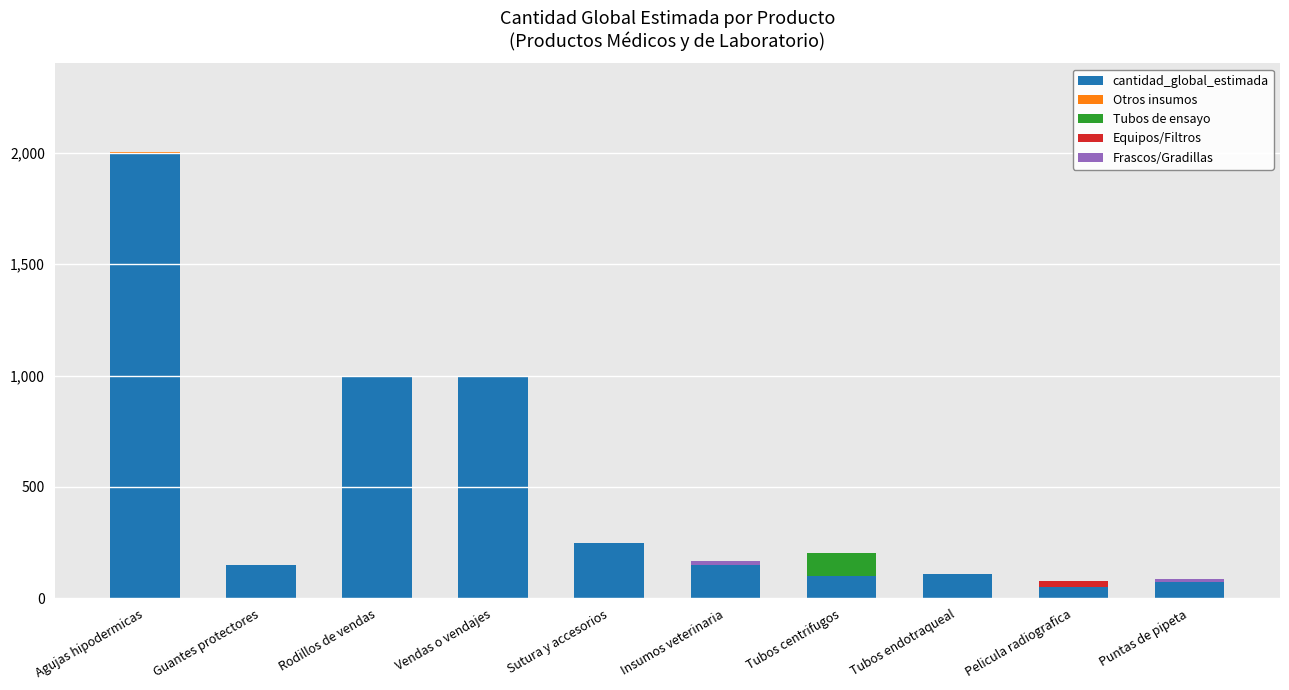

At which category is the sum across all series the highest?

Agujas hipodermicas